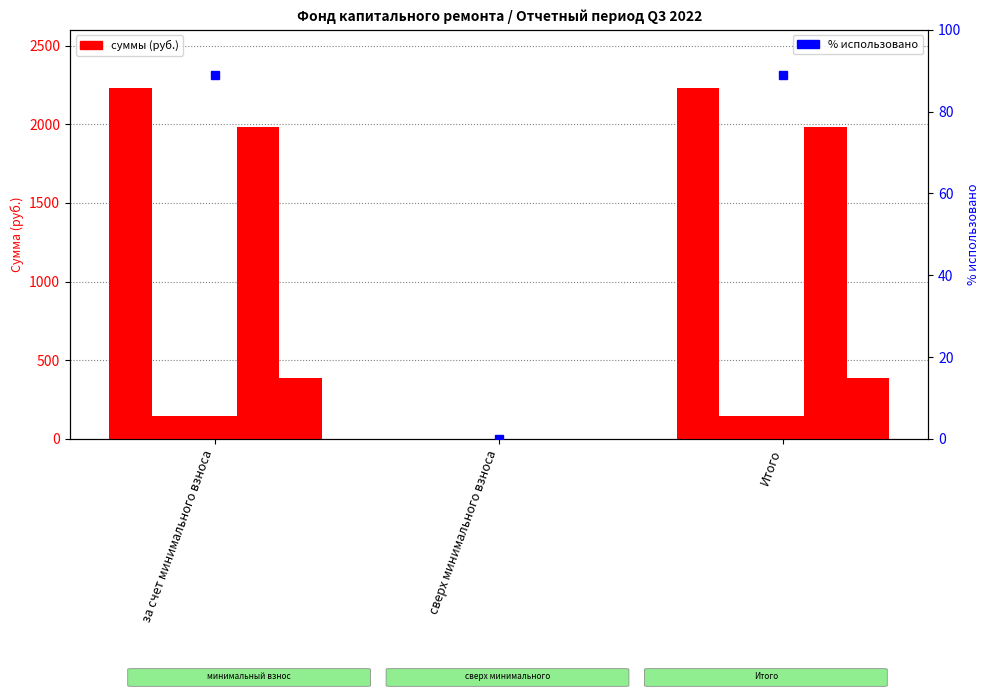

Which series has the largest range (max minus min)?

Остаток на начало